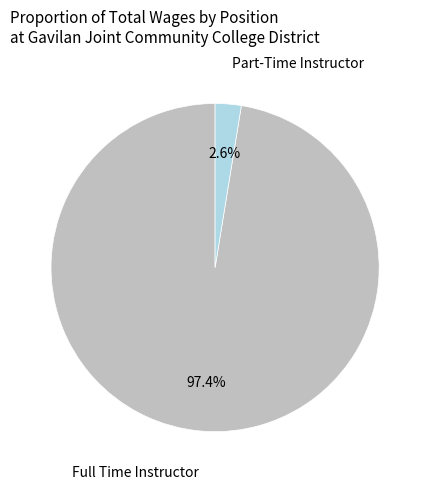

Is there any slice that represents more than half of the pie?

Yes